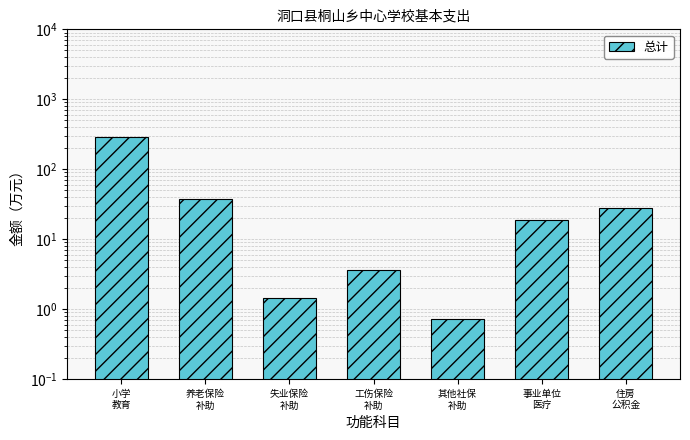

Reading left to right, extract all data points from this chart.

291.2	37.8	1.5	3.7	0.7	18.9	28.3